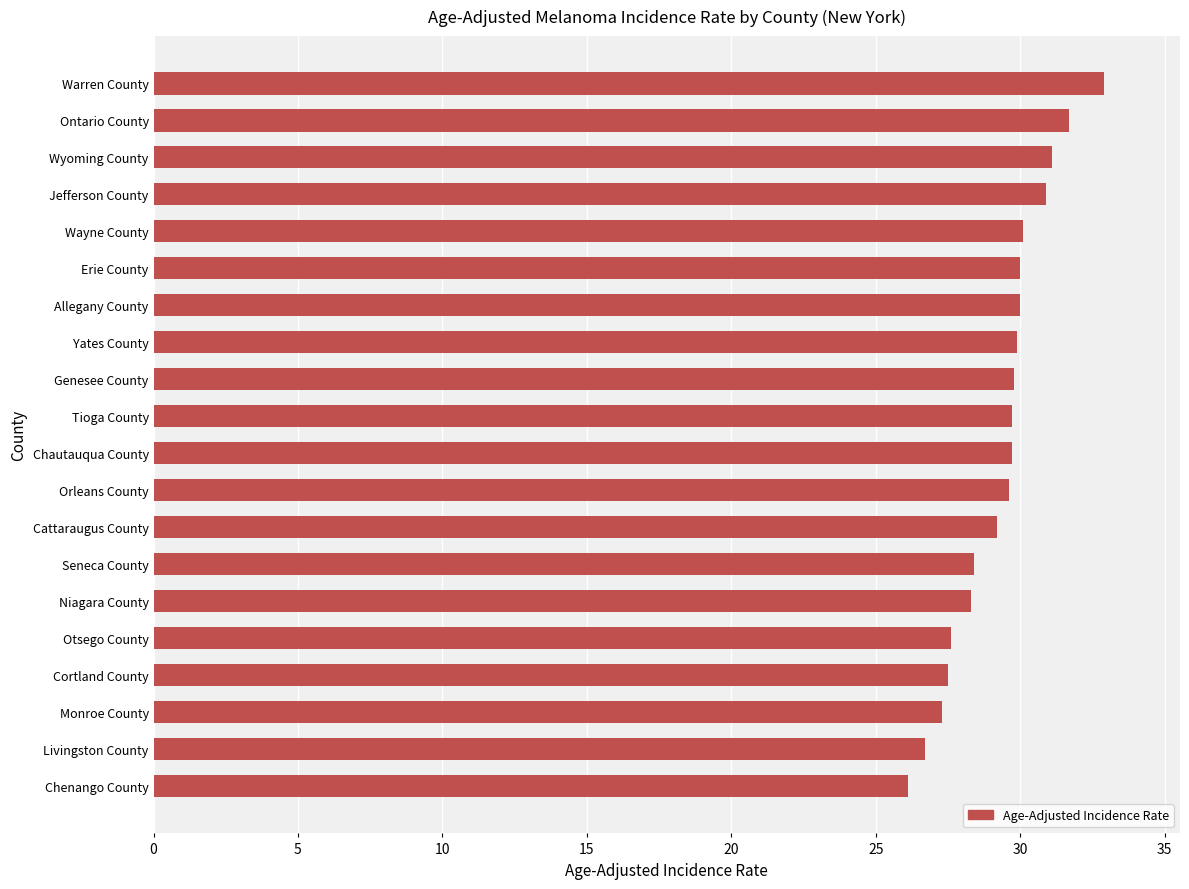

Where is the data nearest to the value 29?

Cattaraugus County